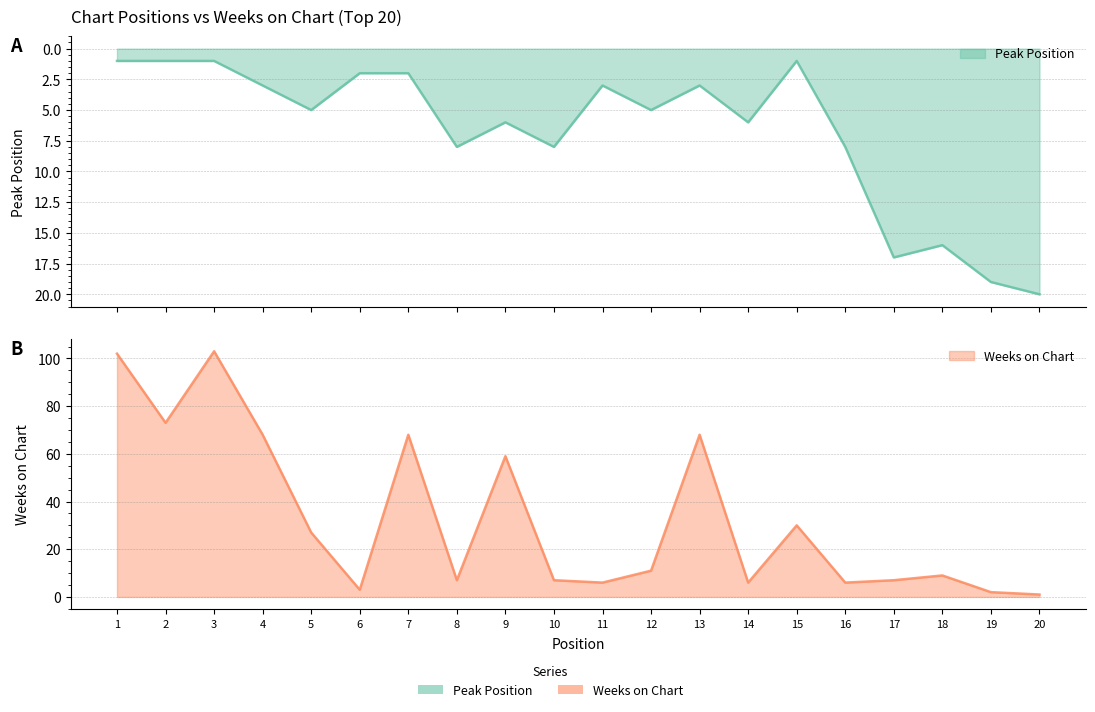

How many lines are shown in the chart?

2